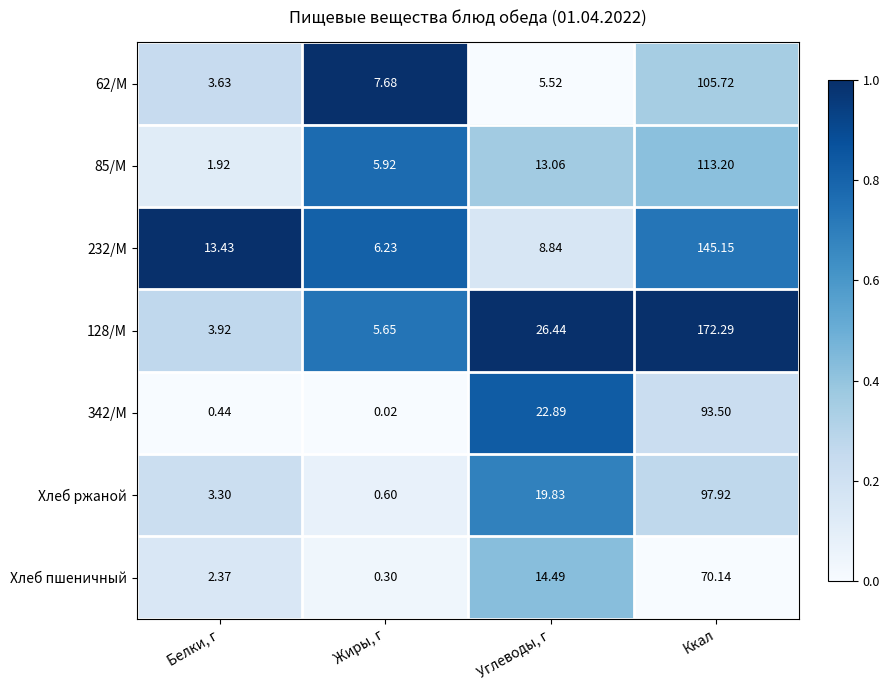

Which series has the largest total across all categories?

128/М